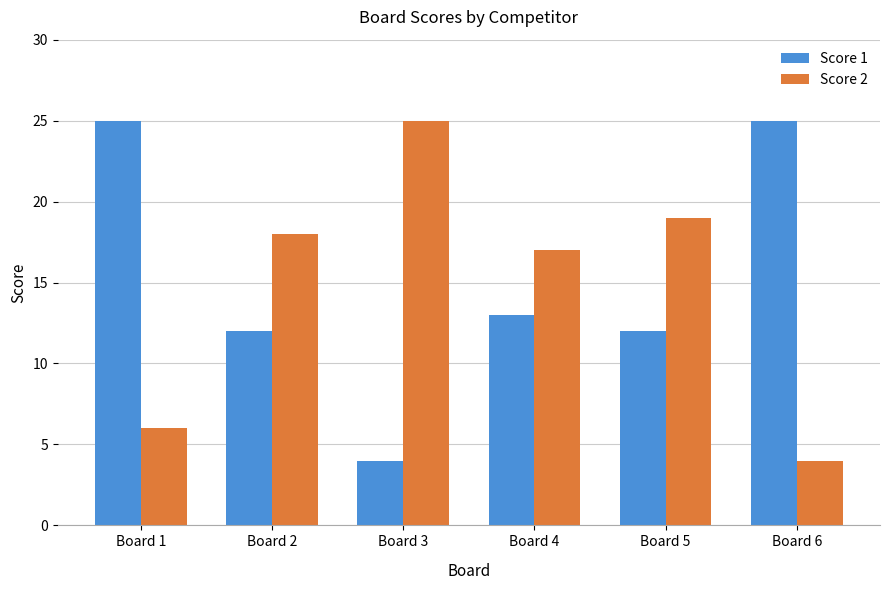

Reading left to right, extract all data points from this chart.

Score 1: 25	12	4	13	12	25
Score 2: 6	18	25	17	19	4